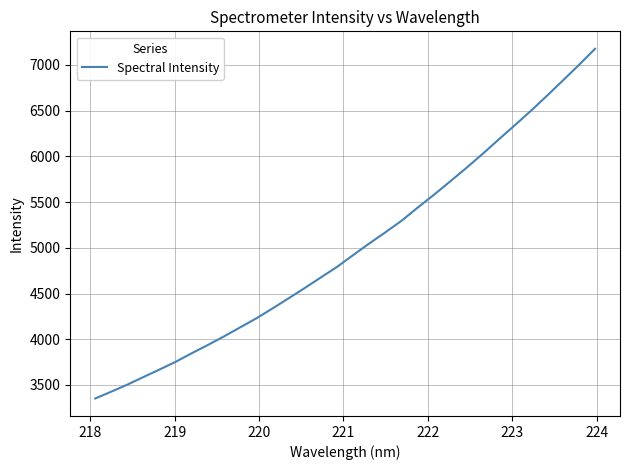

What is the greatest value displayed?

7175.2